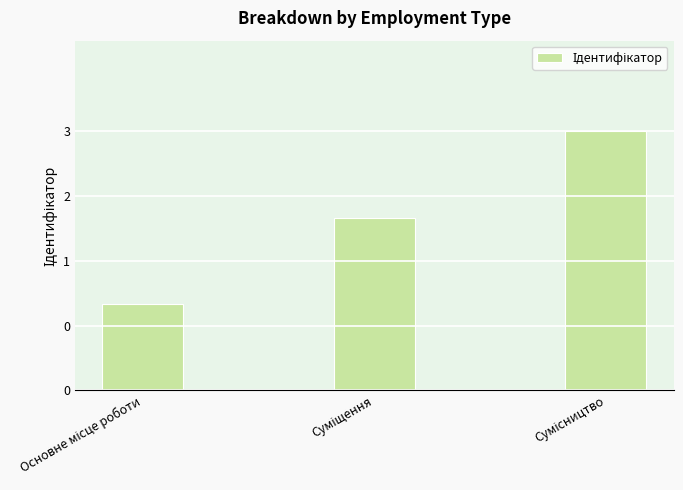

How many series are shown in this chart?

1